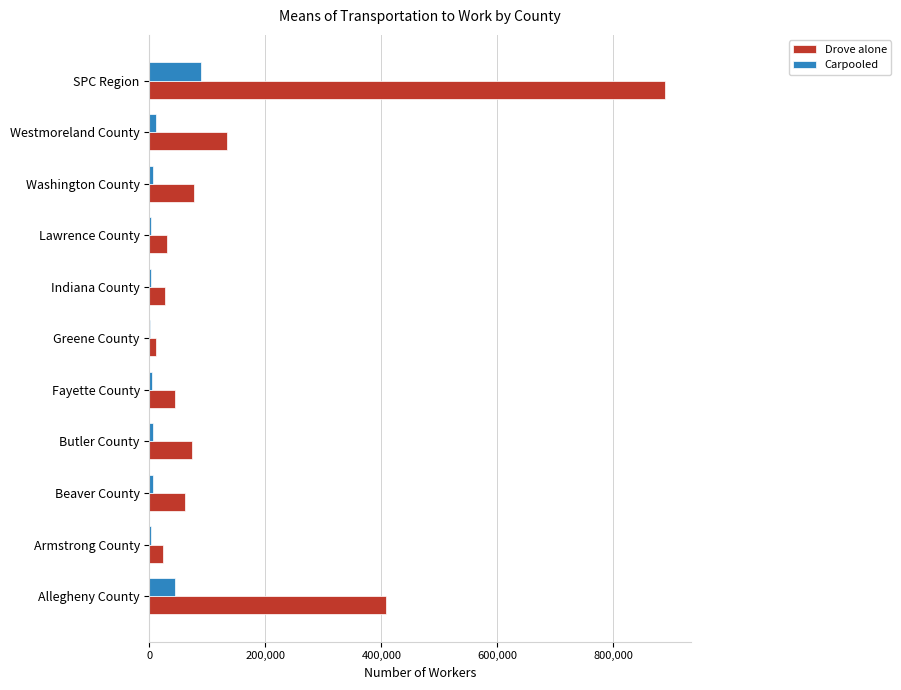

What is the sum of all Carpooled values?

178004